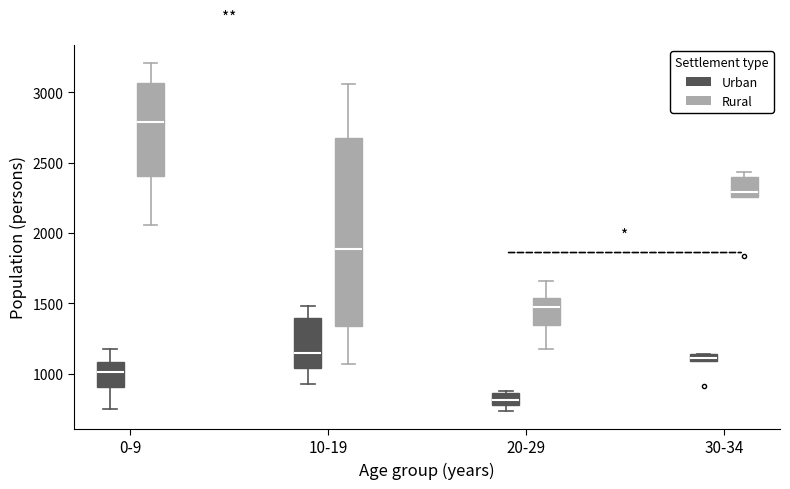

Where does the median line of the box for 0-9 (Rural) sit on the y-axis? The values are not printed on the chart, so give them approximately, as read against the axis.

2800